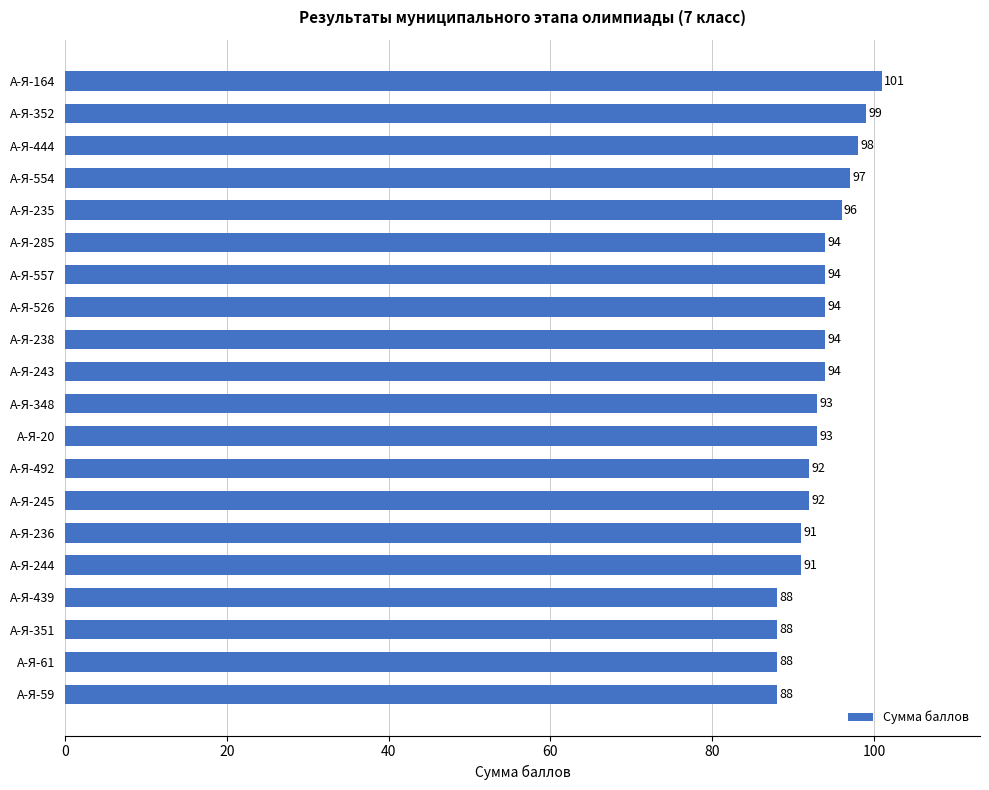

What position from the bottom is А-Я-351?

3